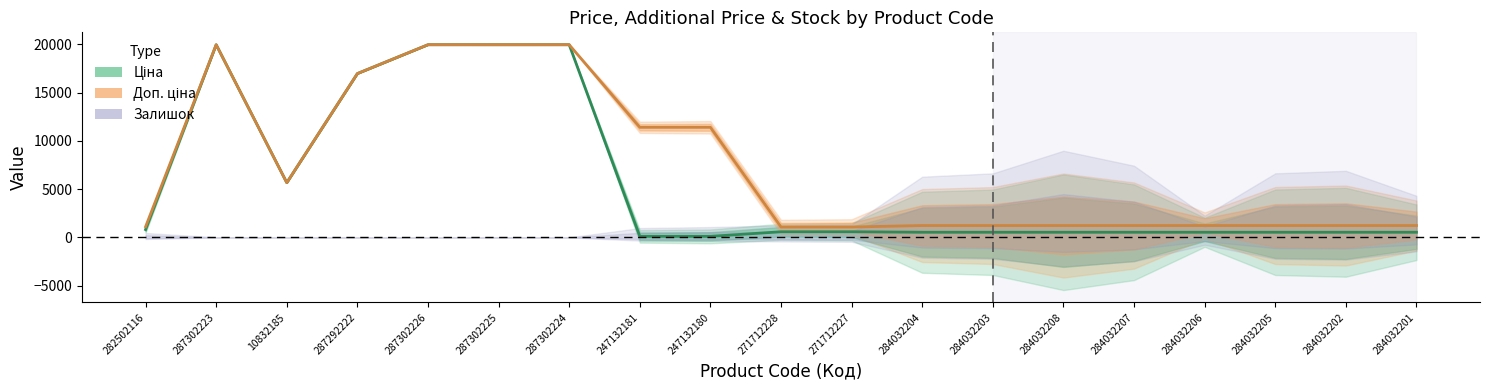

How many lines are shown in the chart?

2